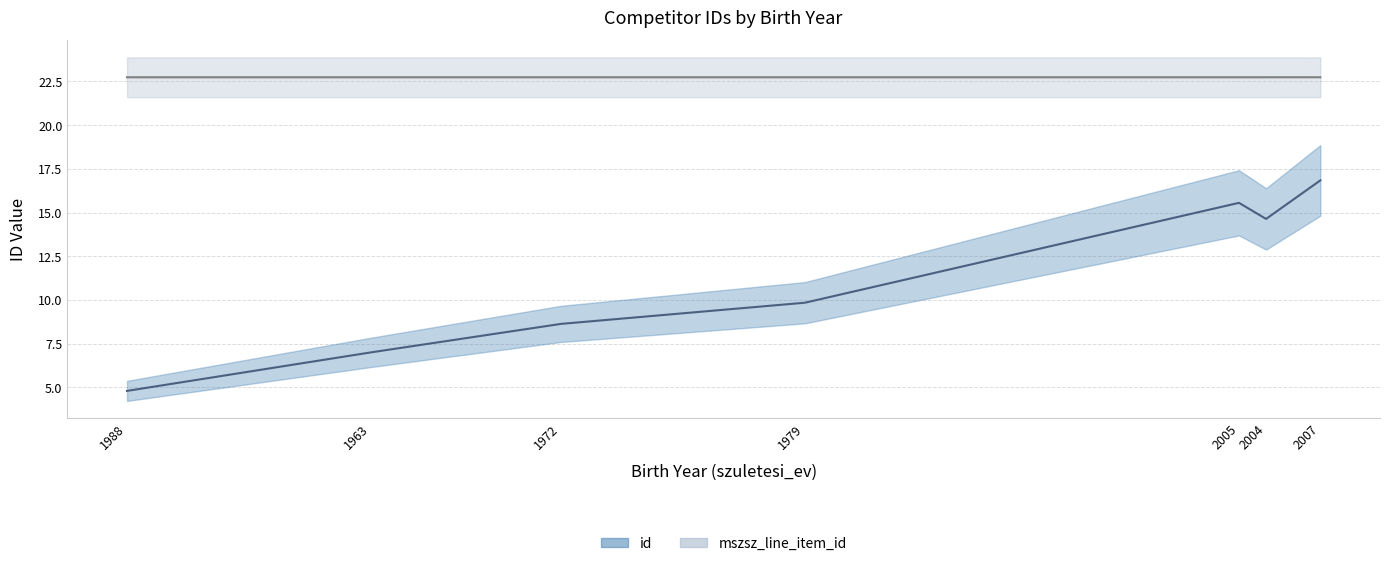

True or false: the data has more than 2 interior local peaks.

False